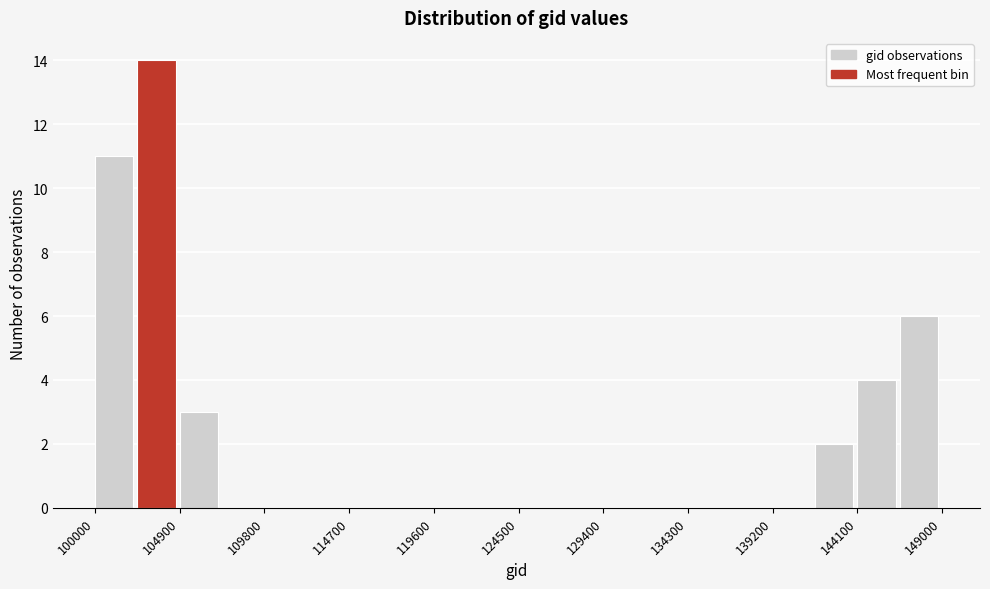

Which range on the x-axis has the tallest bar?

102450 to 104900